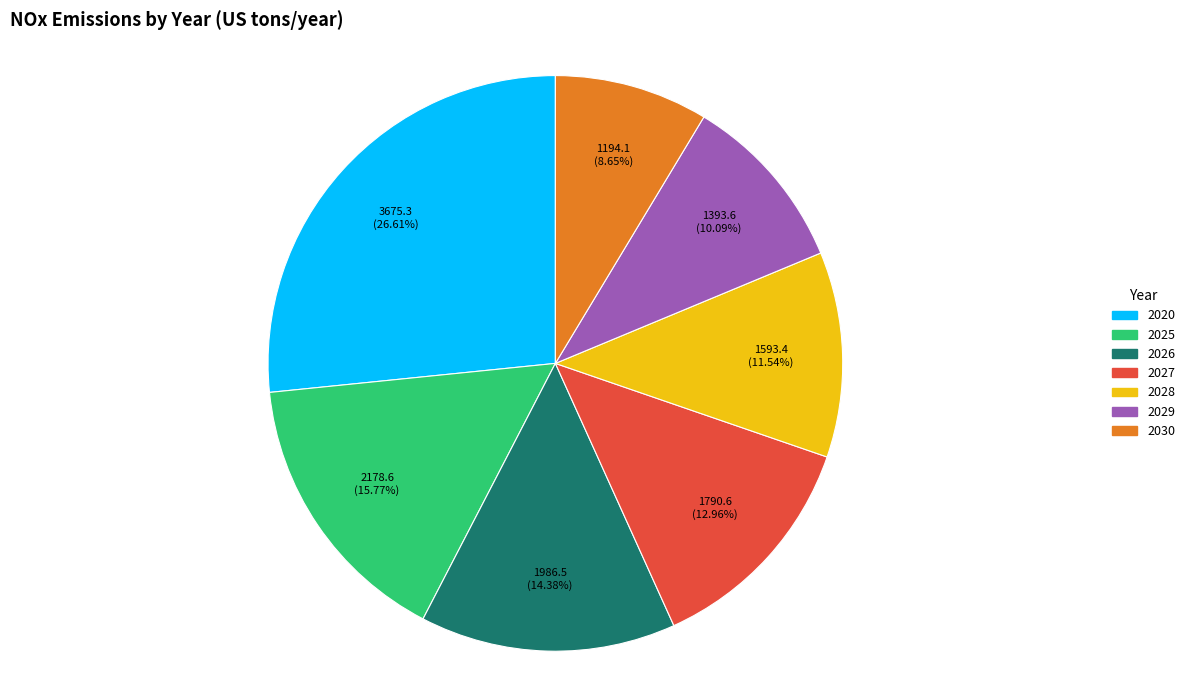

To the nearest percent, what percentage of the pie is 2026?

14%